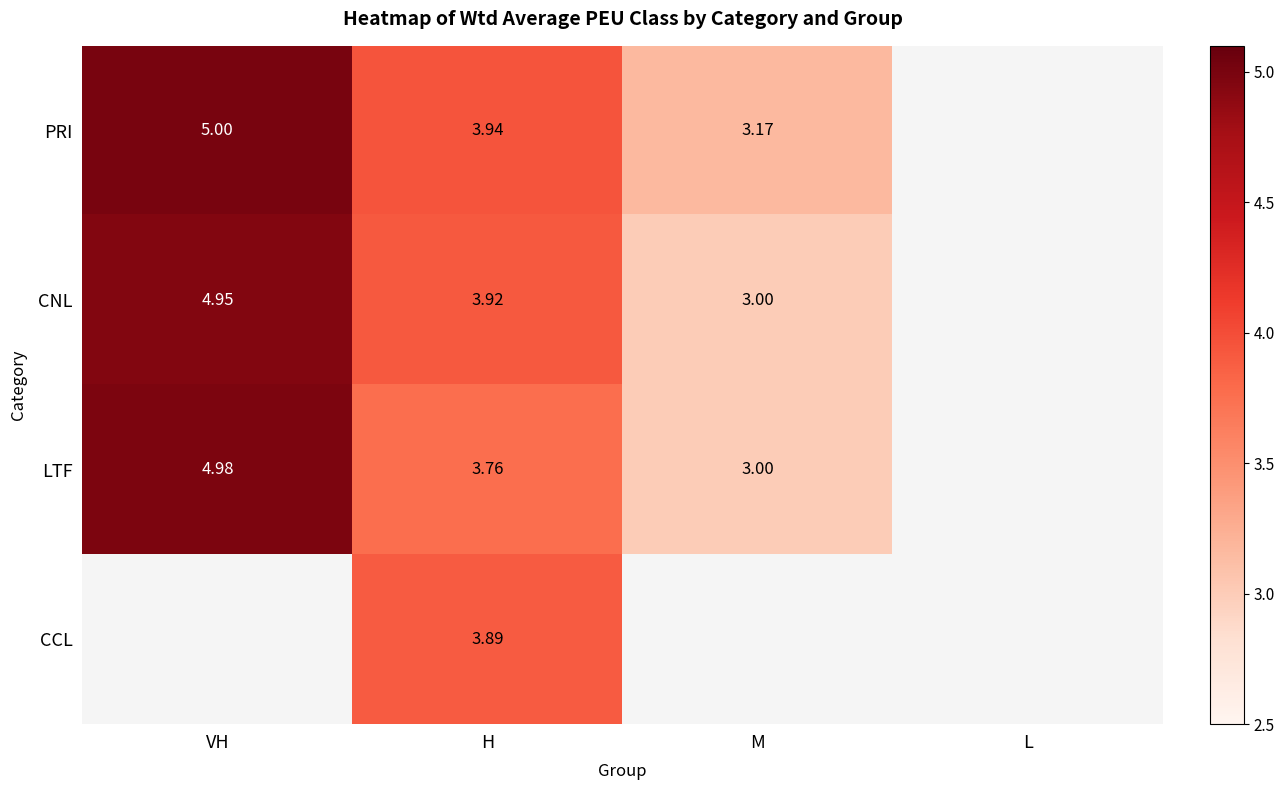

What is the difference between the highest and lowest values at H?

0.2